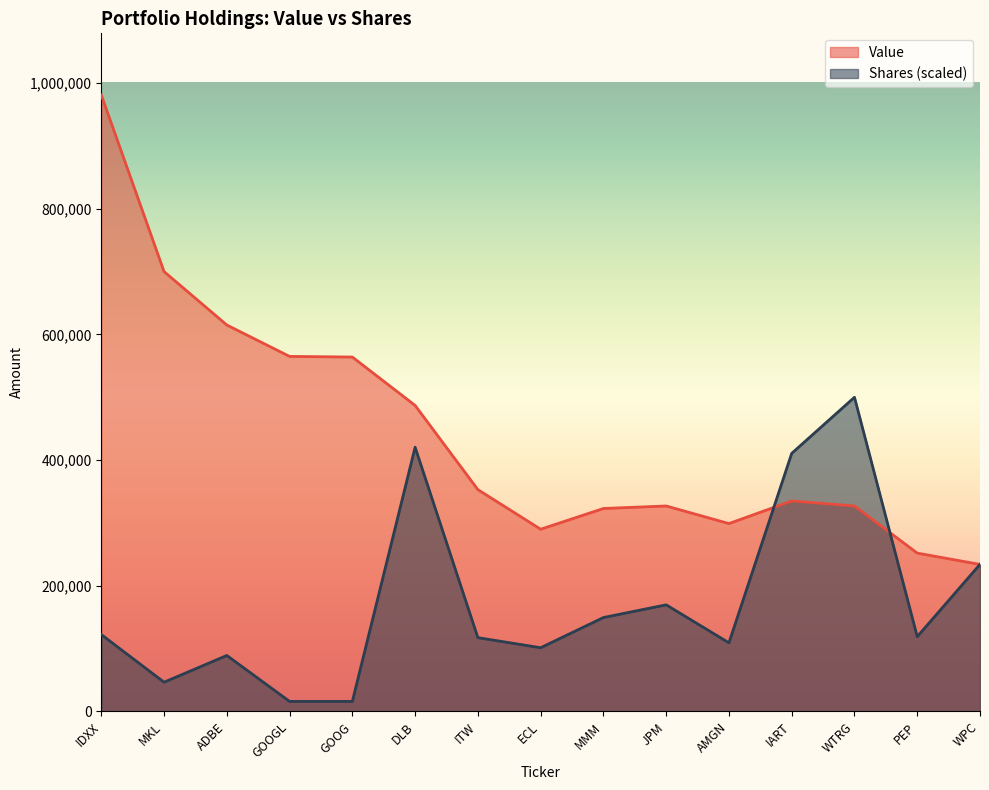

Where do Shares and Value first cross each other?

AMGN and IART